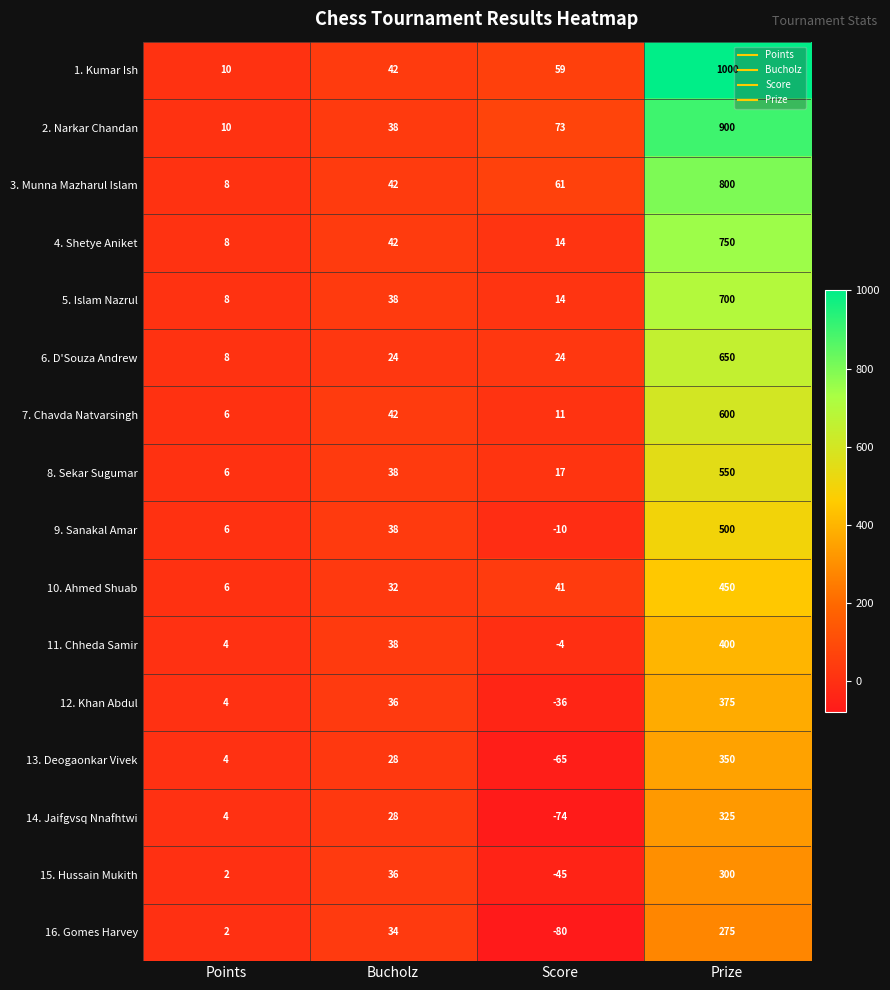

Which series changed the most between Points and Score?

16. Gomes Harvey